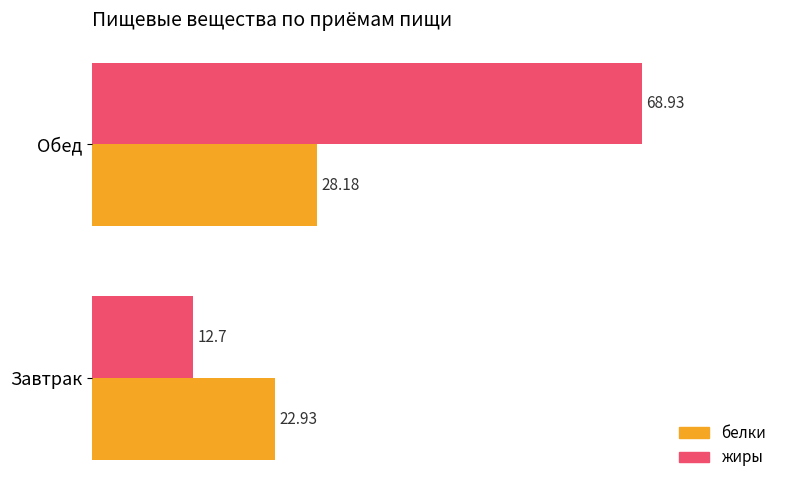

Count the number of data series in this chart.

2